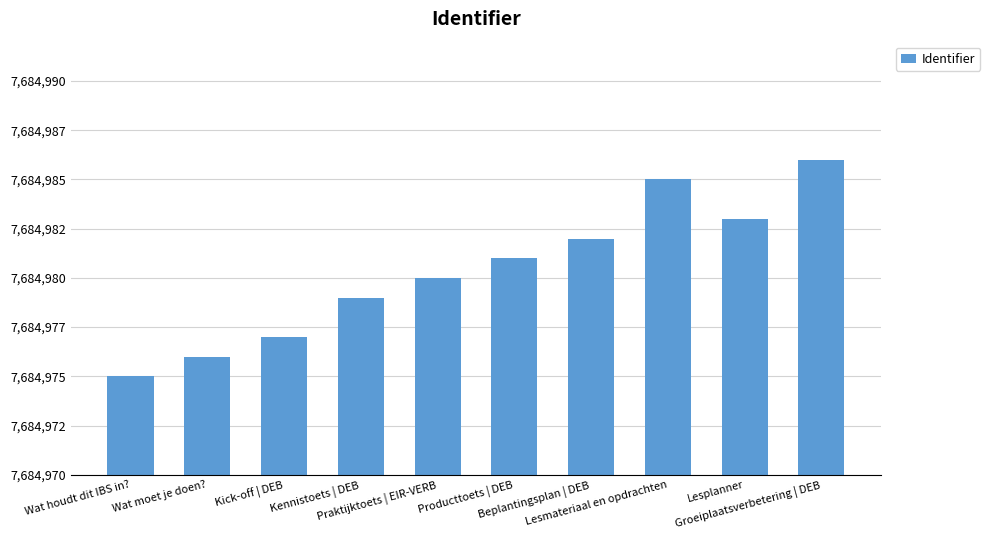

Does the chart contain any negative values?

No